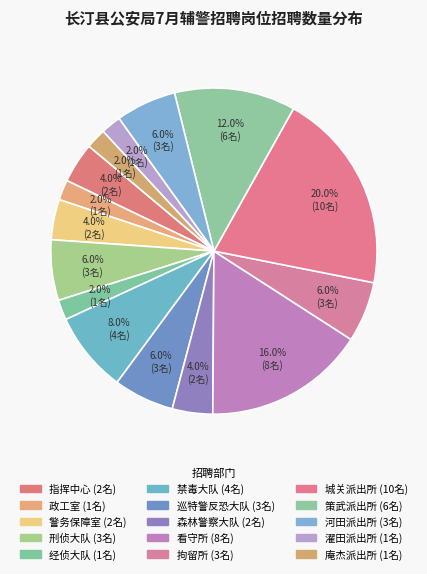

To the nearest percent, what is the average slice percentage?

7%